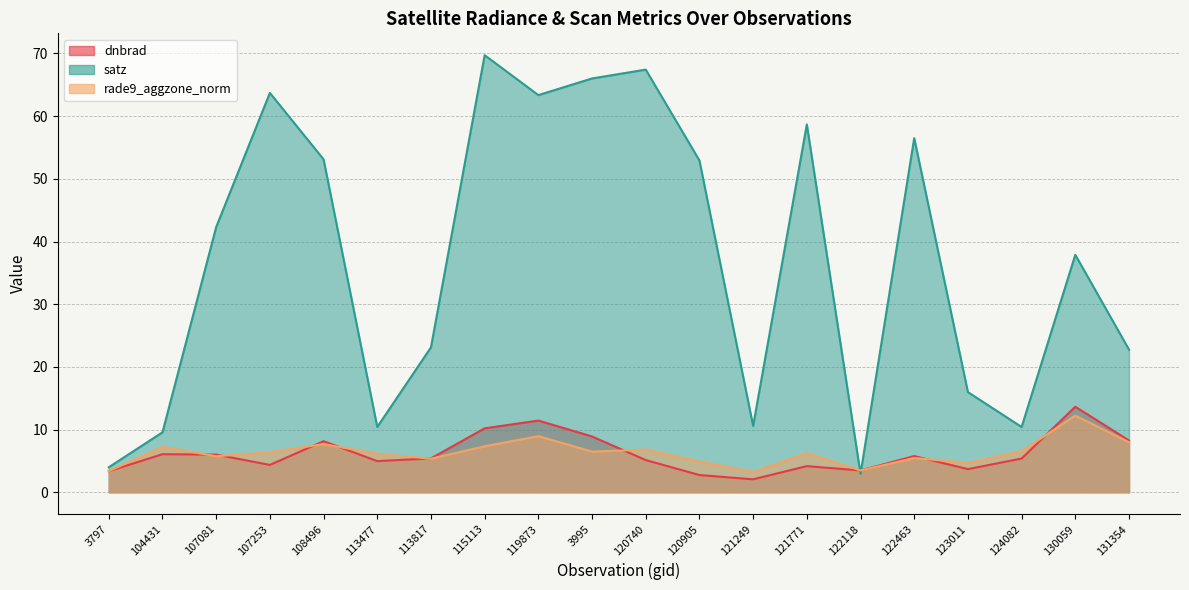

Where is the first local maximum for satz?

107253